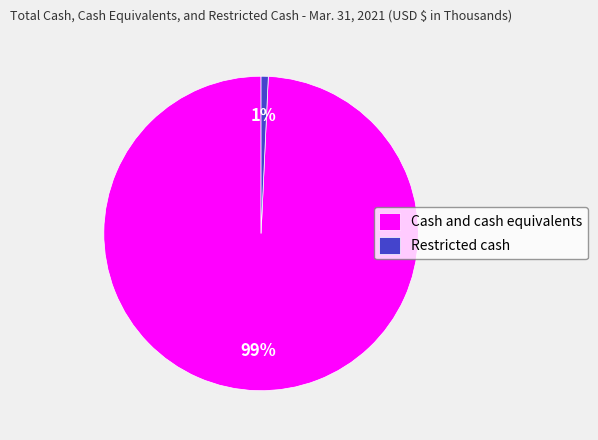

Which has a higher value, Restricted cash or Cash and cash equivalents?

Cash and cash equivalents